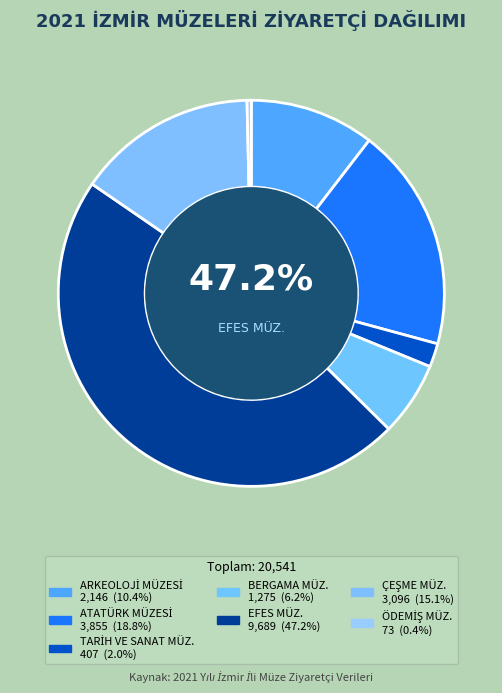

Which category has the smallest portion of the pie?

ÖDEMİŞ MÜZ.